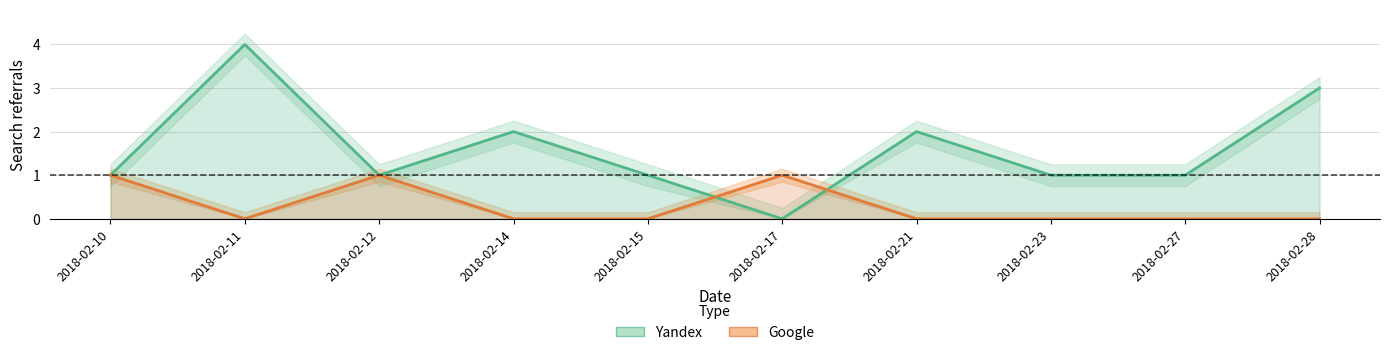

Which series has the widest spread of values?

Yandex